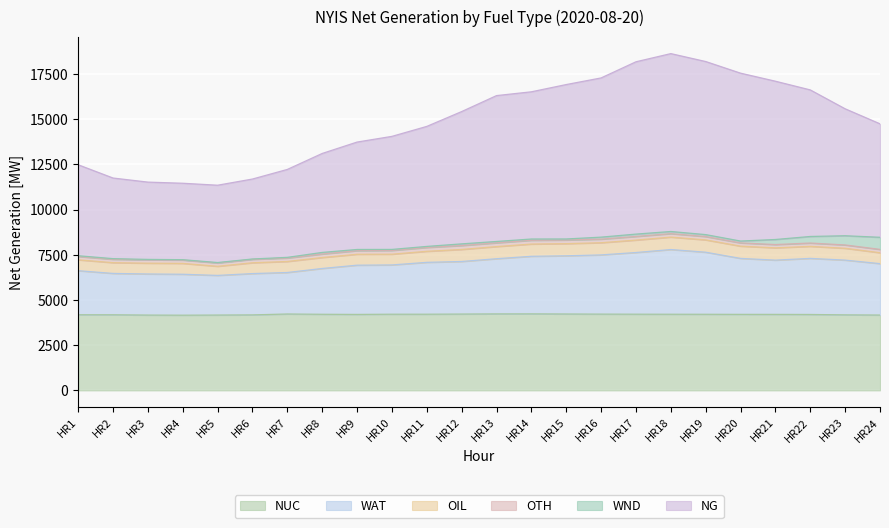

The value of NUC at HR24 is 4167. True or false?

True